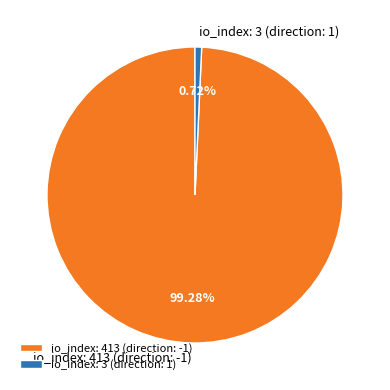

How many slices are in this pie chart?

2